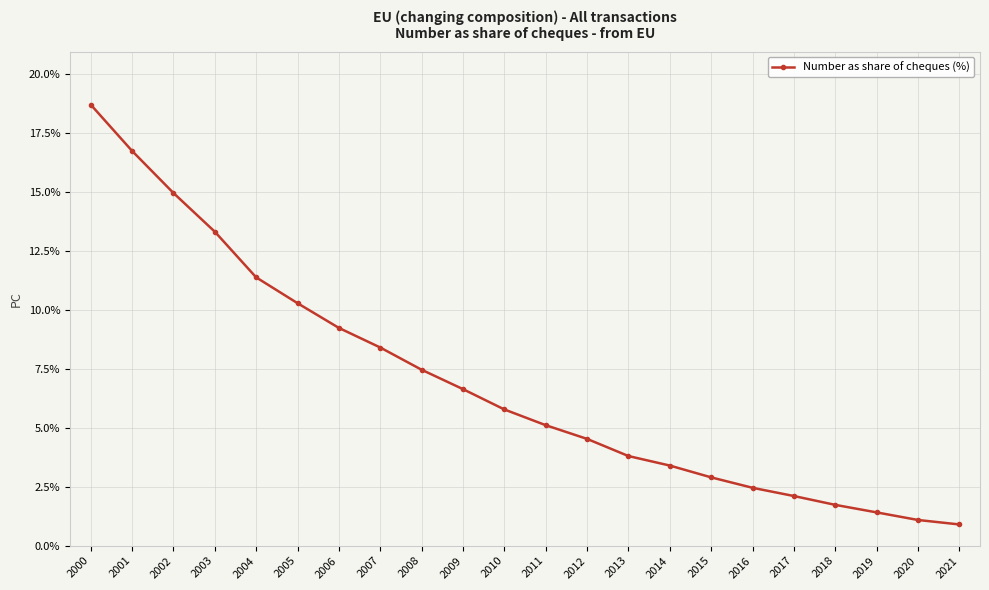

At which category does the chart reach its minimum across all series?

2021